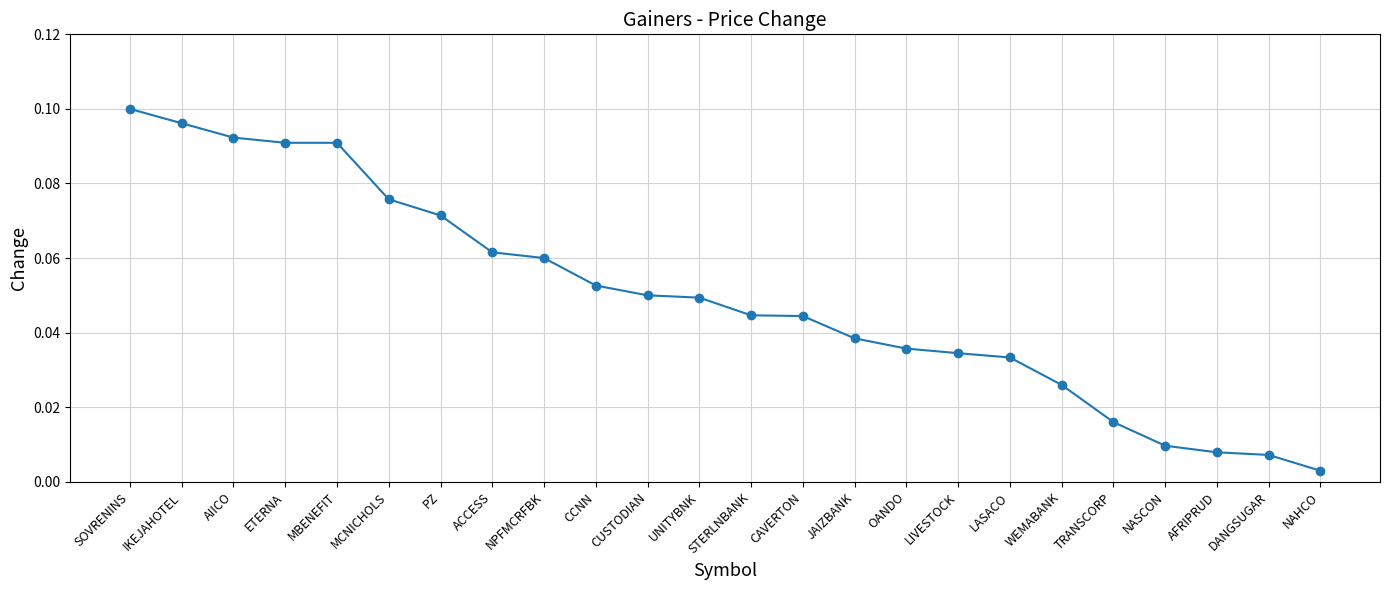

Which label corresponds to the largest value in the chart?

SOVRENINS